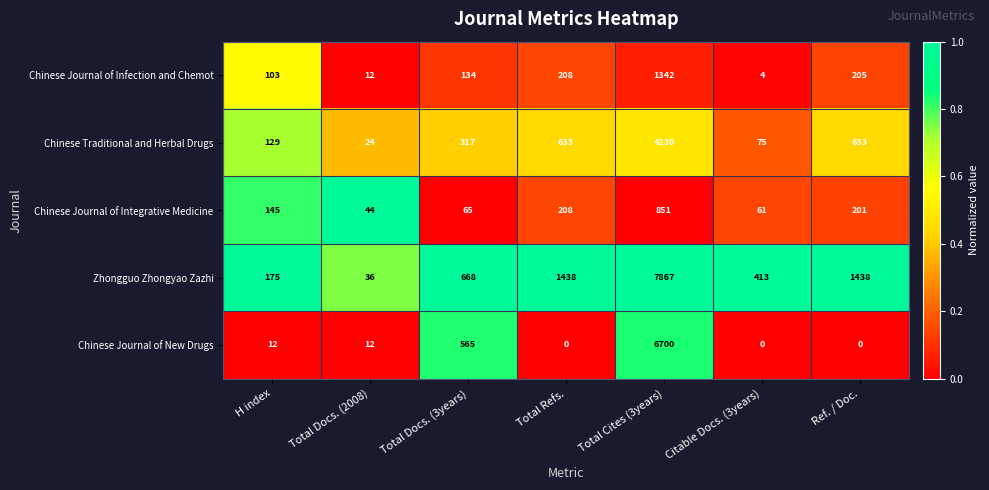

What is the sum of all Chinese Traditional and Herbal Drugs values?

6041